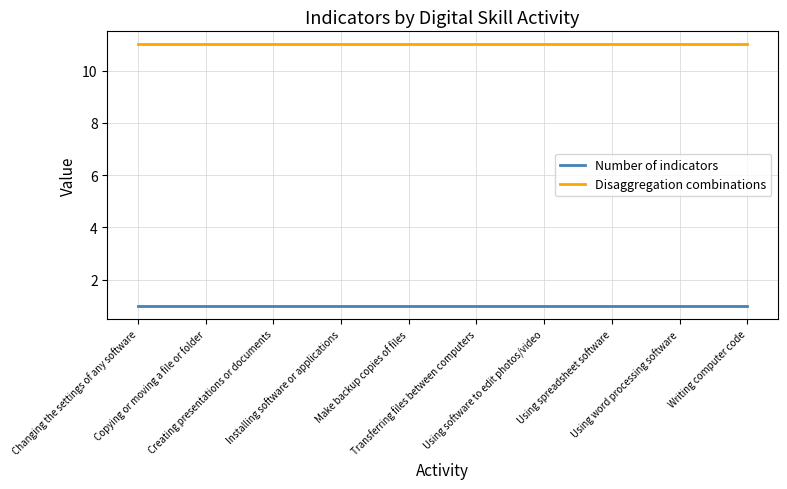

What is the maximum value for Disaggregation combinations?

11